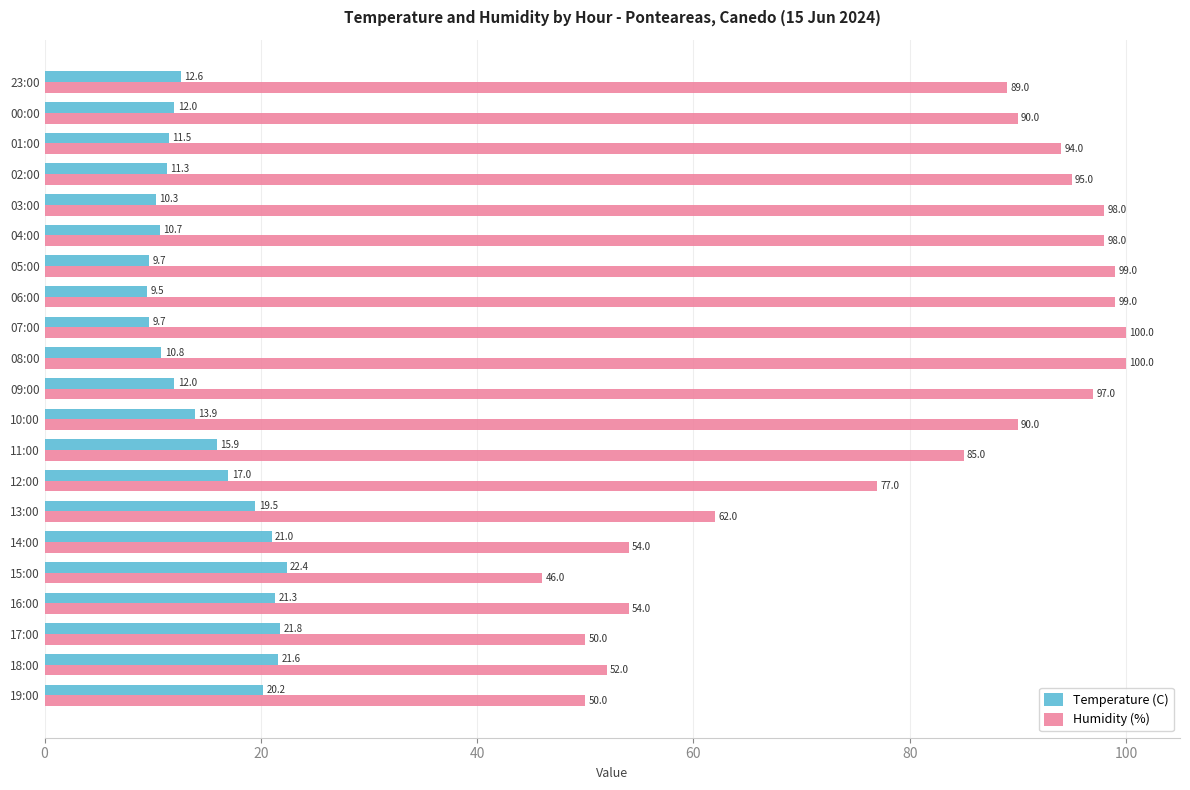

True or false: Temperature (C) has a value of 16.2 at 02:00.

False